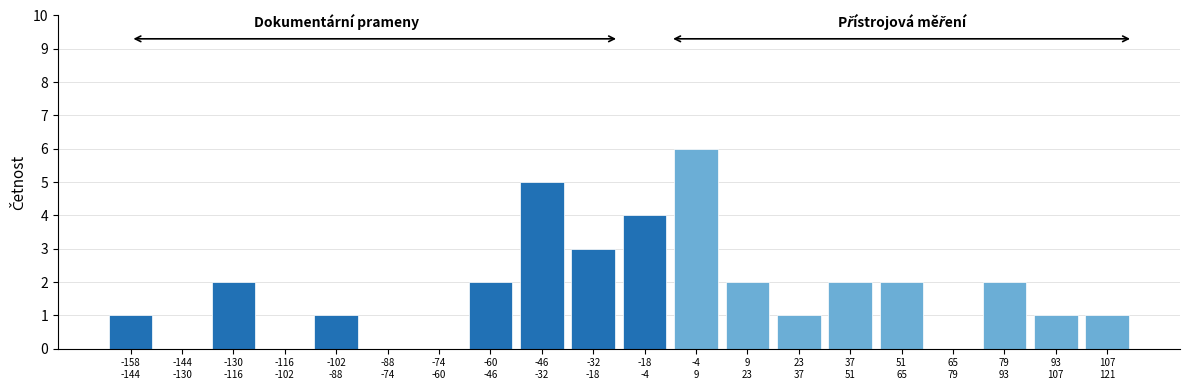

What is the sum of all values?

35